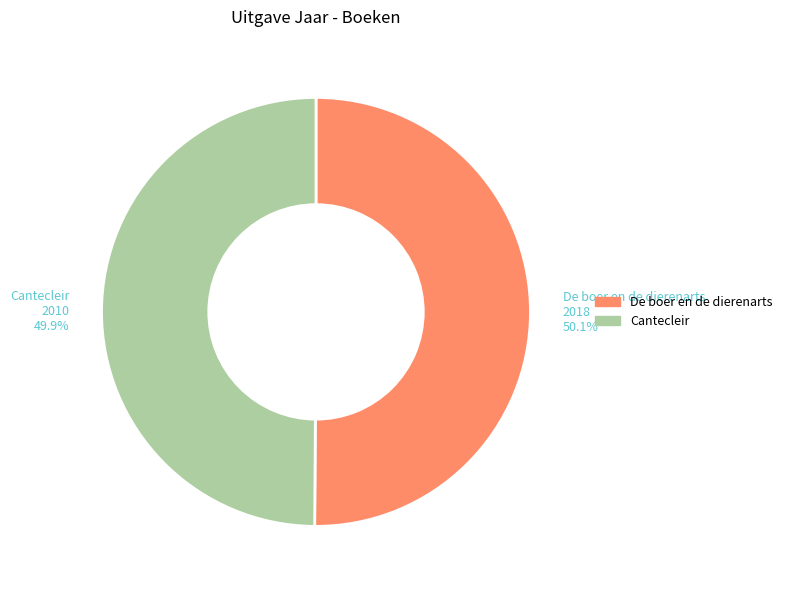

What percentage is NOT represented by Cantecleir?

50.1%